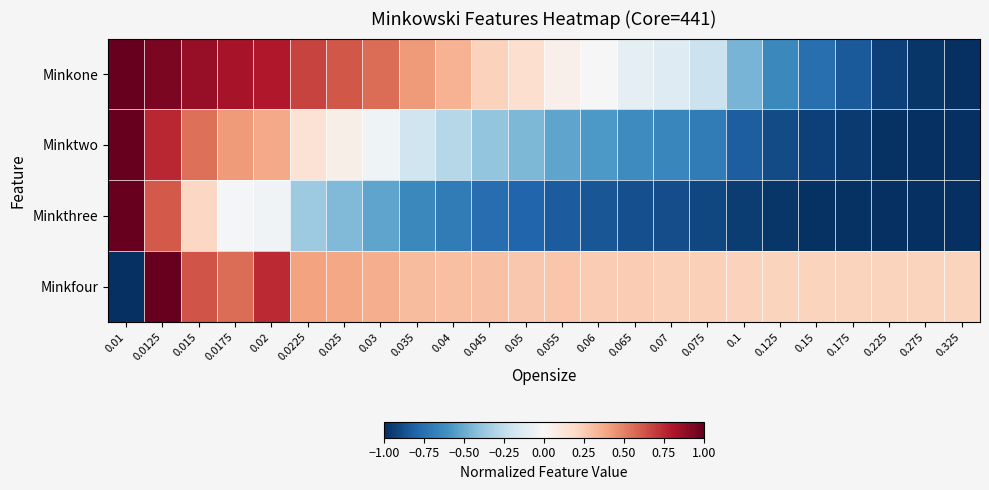

Reading left to right, extract all data points from this chart.

Minkone: 0.01=1.0	0.0125=0.9	0.015=0.9	0.0175=0.8	0.02=0.8	0.0225=0.7	0.025=0.6	0.03=0.6	0.035=0.4	0.04=0.3	0.045=0.2	0.05=0.2	0.055=0.1	0.06=-0.0	0.065=-0.1	0.07=-0.1	0.075=-0.2	0.1=-0.5	0.125=-0.6	0.15=-0.8	0.175=-0.8	0.225=-0.9	0.275=-1.0	0.325=-1.0
Minktwo: 0.01=1.0	0.0125=0.8	0.015=0.6	0.0175=0.4	0.02=0.4	0.0225=0.1	0.025=0.1	0.03=-0.0	0.035=-0.2	0.04=-0.3	0.045=-0.4	0.05=-0.4	0.055=-0.5	0.06=-0.6	0.065=-0.6	0.07=-0.7	0.075=-0.7	0.1=-0.8	0.125=-0.9	0.15=-0.9	0.175=-1.0	0.225=-1.0	0.275=-1.0	0.325=-1.0
Minkthree: 0.01=1.0	0.0125=0.6	0.015=0.2	0.0175=-0.0	0.02=-0.0	0.0225=-0.4	0.025=-0.4	0.03=-0.5	0.035=-0.6	0.04=-0.7	0.045=-0.8	0.05=-0.8	0.055=-0.8	0.06=-0.9	0.065=-0.9	0.07=-0.9	0.075=-0.9	0.1=-1.0	0.125=-1.0	0.15=-1.0	0.175=-1.0	0.225=-1.0	0.275=-1.0	0.325=-1.0
Minkfour: 0.01=-1.0	0.0125=1.0	0.015=0.6	0.0175=0.6	0.02=0.7	0.0225=0.4	0.025=0.4	0.03=0.4	0.035=0.3	0.04=0.3	0.045=0.3	0.05=0.3	0.055=0.3	0.06=0.3	0.065=0.3	0.07=0.2	0.075=0.2	0.1=0.2	0.125=0.2	0.15=0.2	0.175=0.2	0.225=0.2	0.275=0.2	0.325=0.2